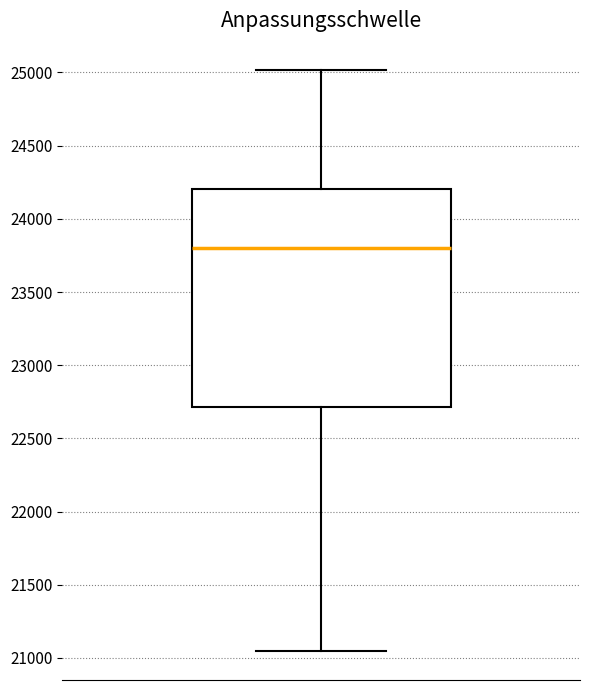

Where is the lower edge of the box on the y-axis? The values are not printed on the chart, so give them approximately, as read against the axis.

22700